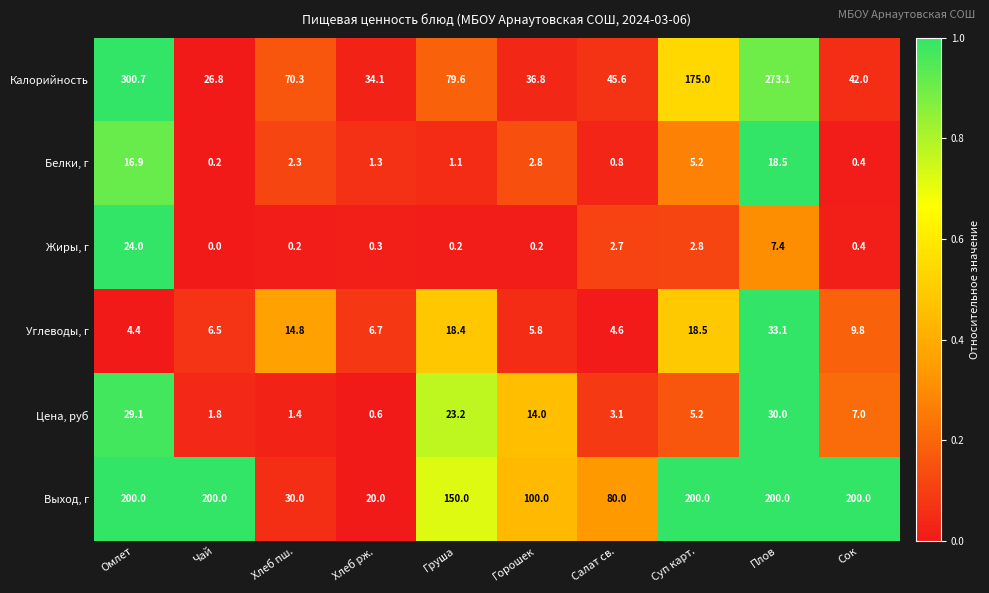

Which series has the largest total across all categories?

Выход, г